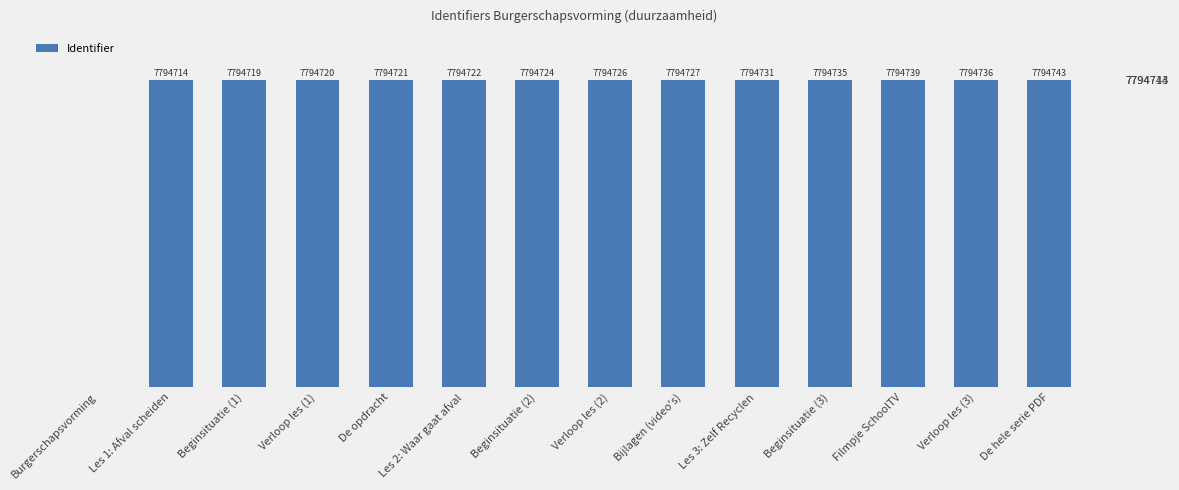

Is it true that the value at Bijlagen (video's) is 7794727?

True